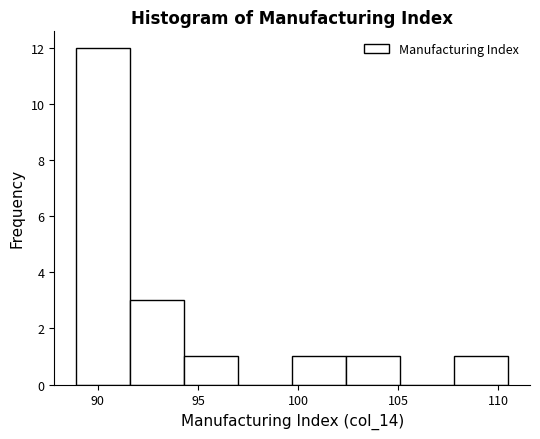

Reading left to right, transcribe this chart: for each bar, give the range it covers on the x-axis and its height. Neither the bar edges nor the heights are printed on the chart, so give them approximately, as read against the axes.

88.9 to 91.6: 12
91.6 to 94.3: 3
94.3 to 97.0: 1
97.0 to 99.7: 0
99.7 to 102.4: 1
102.4 to 105.1: 1
105.1 to 107.8: 0
107.8 to 110.5: 1